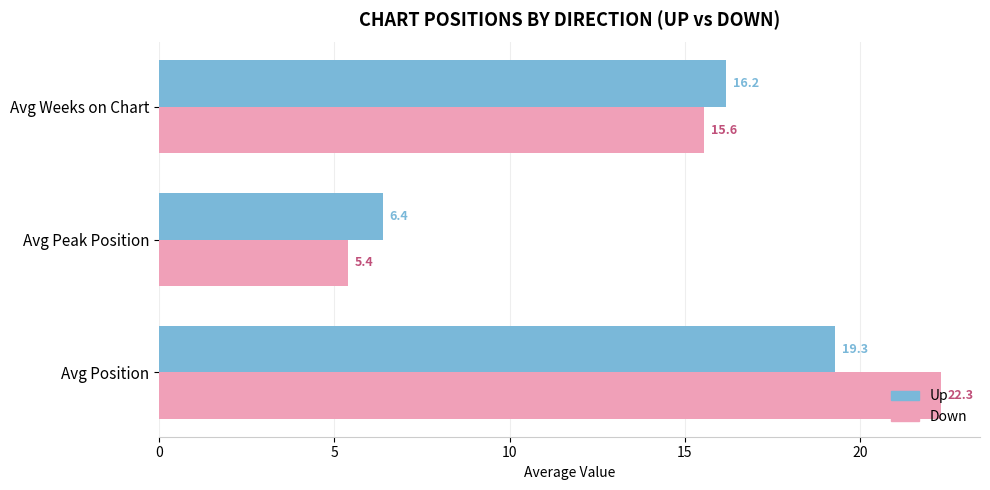

How many data points in Up are less than 16?

1